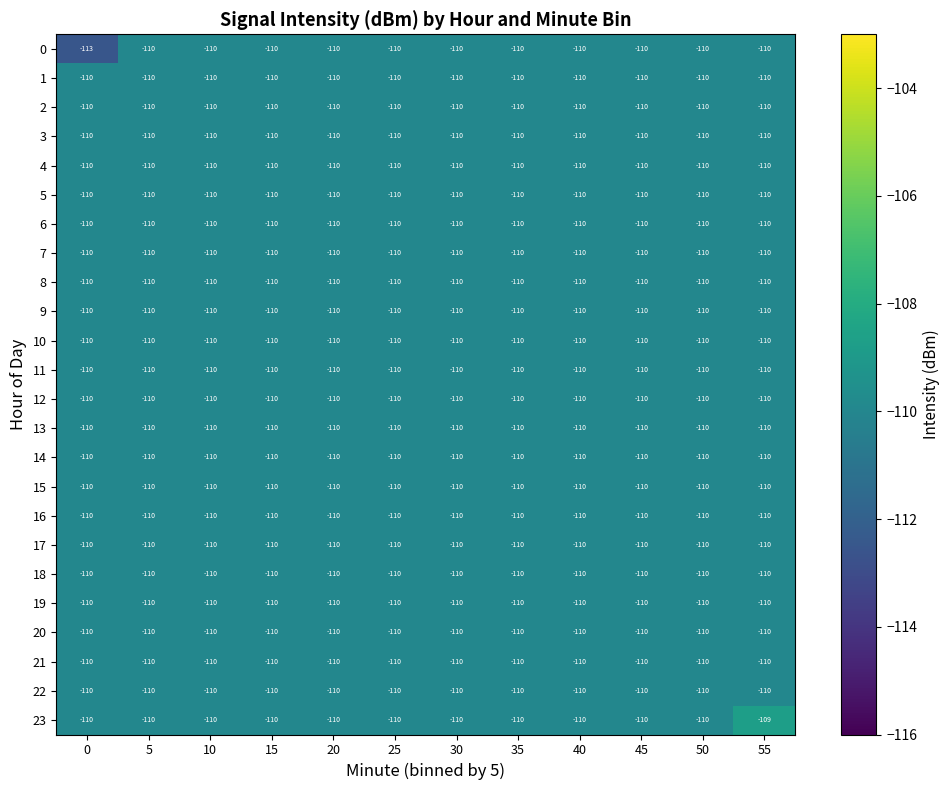

What is the total value across all series at 40?

-2640